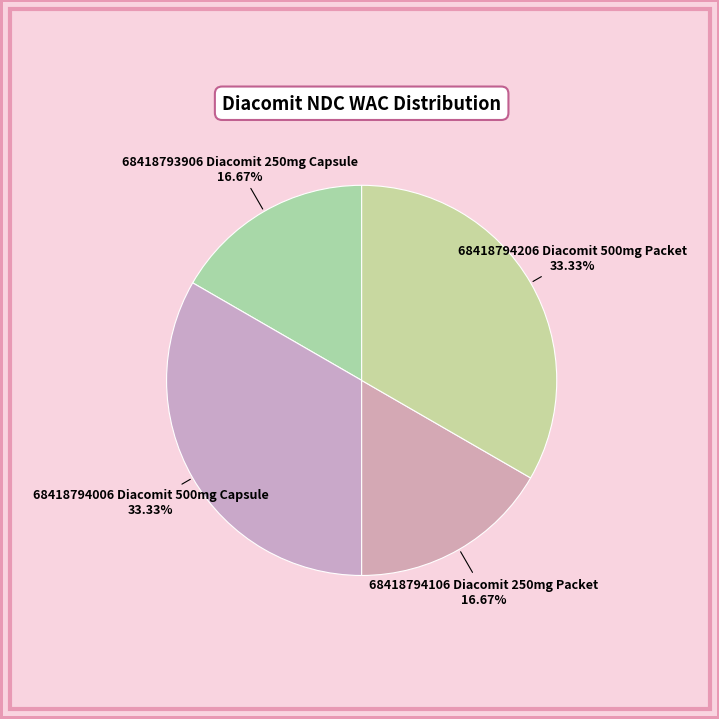

Is 68418794106 Diacomit 250mg Packet the majority of the pie?

No